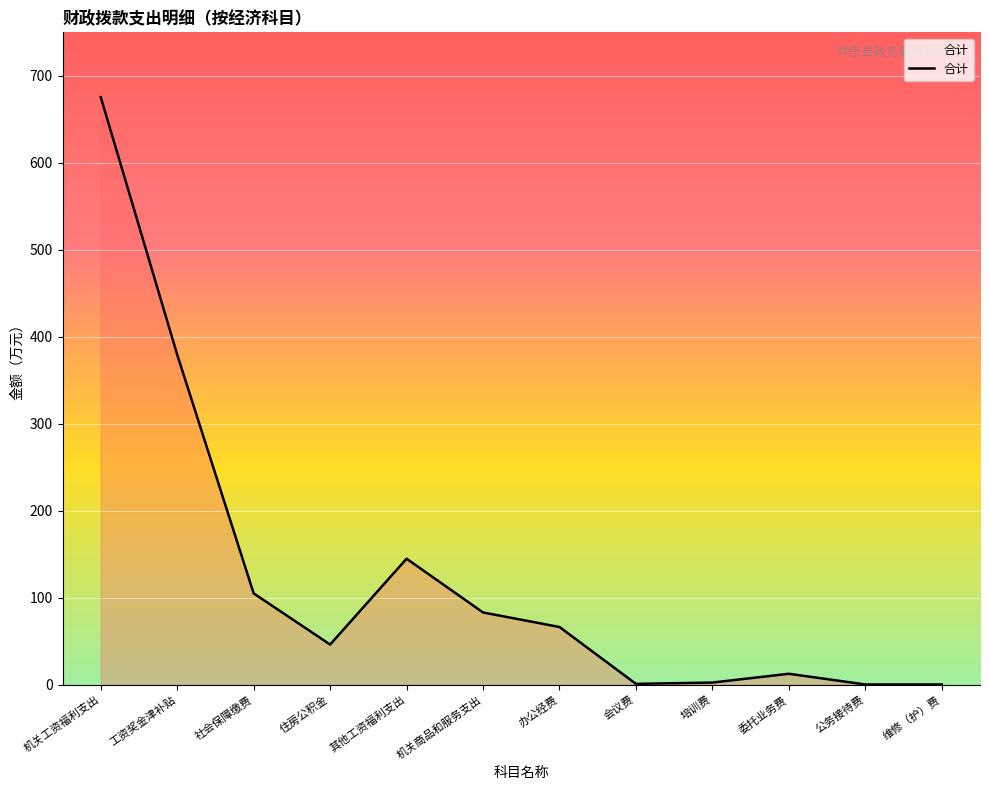

What is the difference between the maximum and minimum values?

675.1